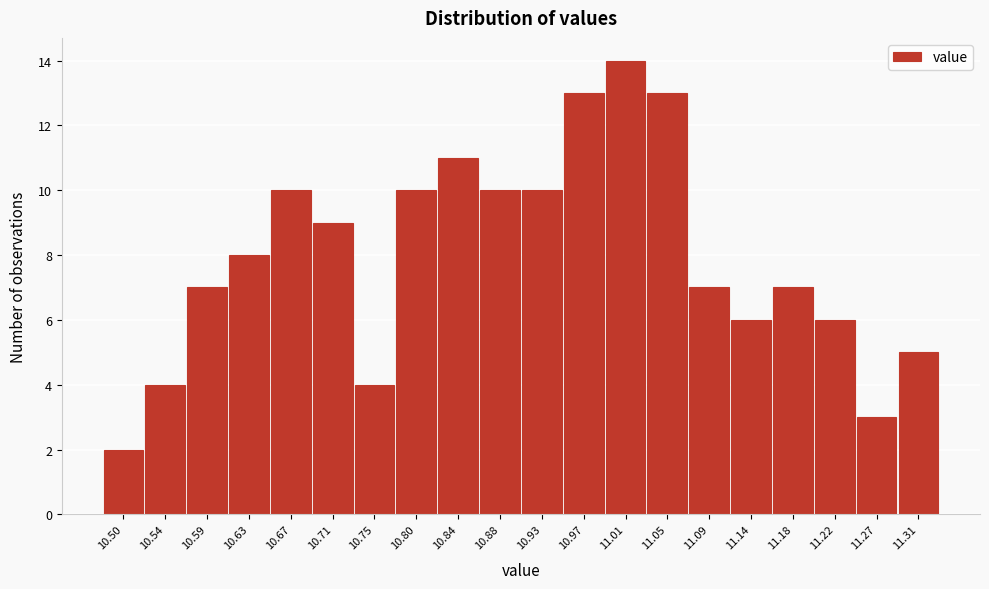

Reading left to right, what are all the values shown in this chart?

2	4	7	8	10	9	4	10	11	10	10	13	14	13	7	6	7	6	3	5